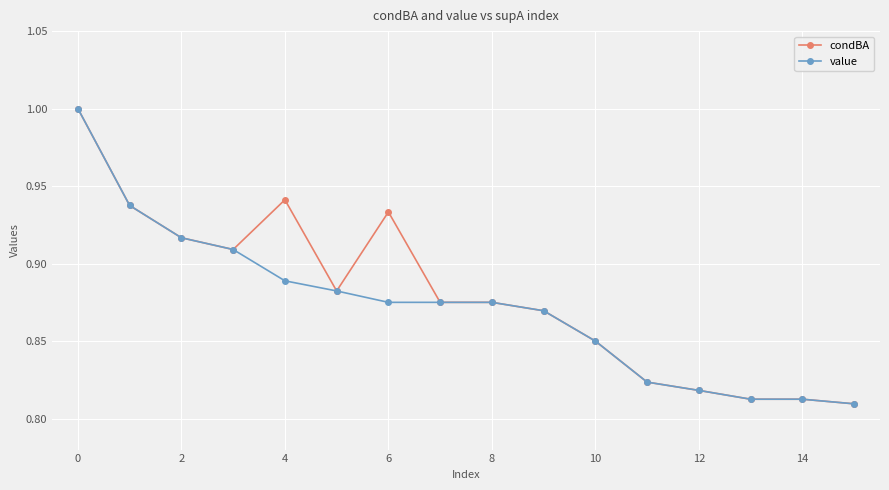

What is the maximum value shown in the chart?

1.0